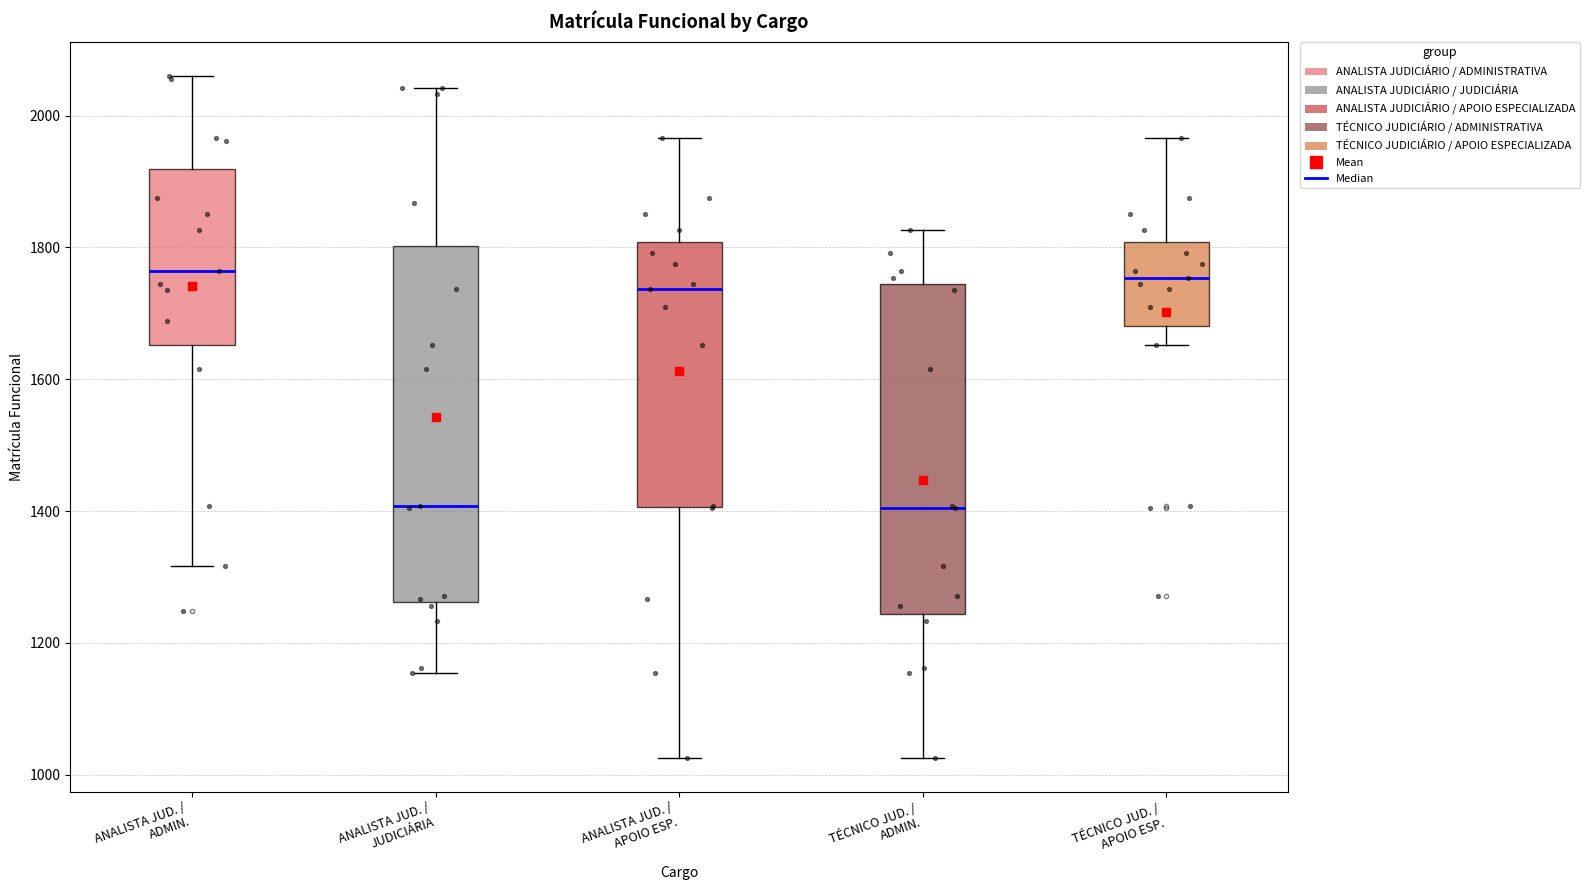

Comparing the boxes themselves (not the whiskers), which one is the tallest?

ANALISTA JUD. / JUDICIÁRIA